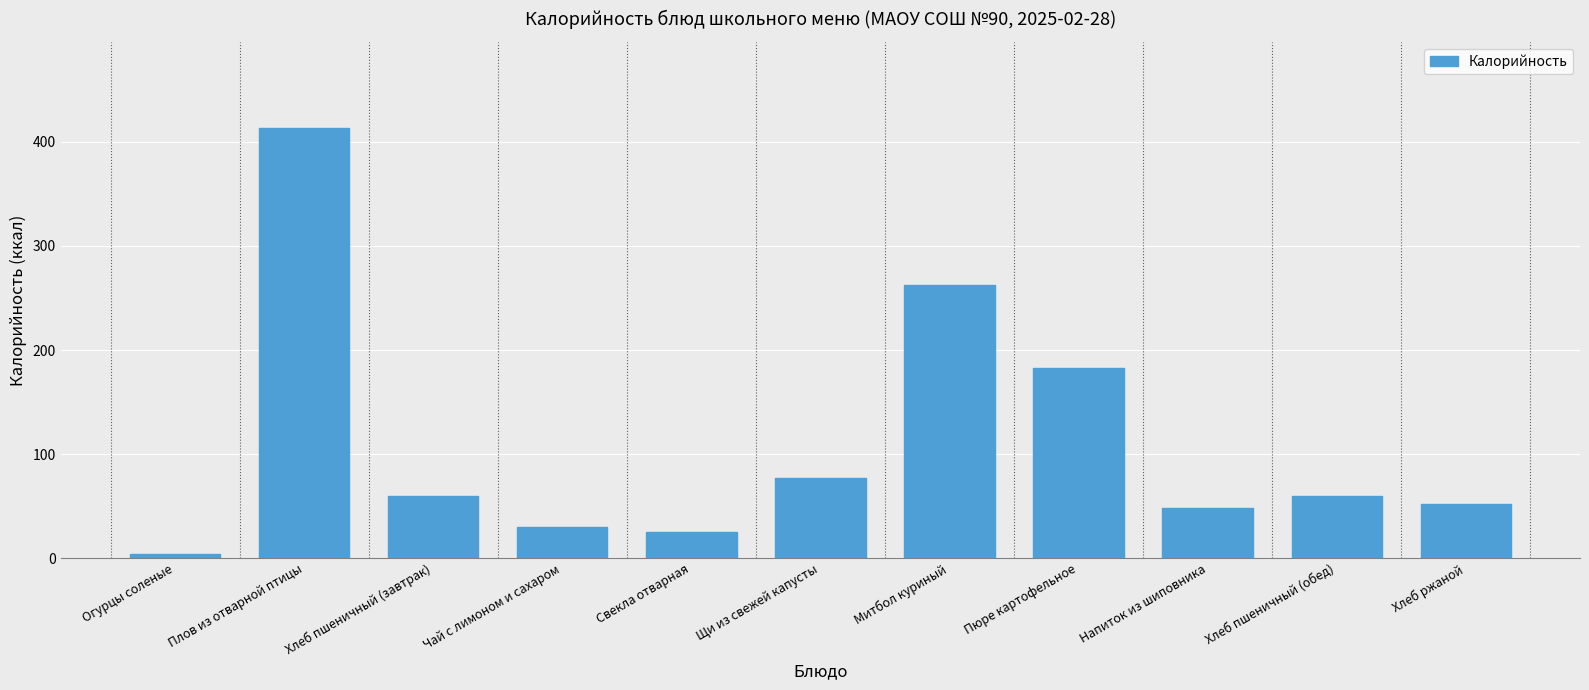

What is the label of the 7th bar from the left?

Митбол куриный